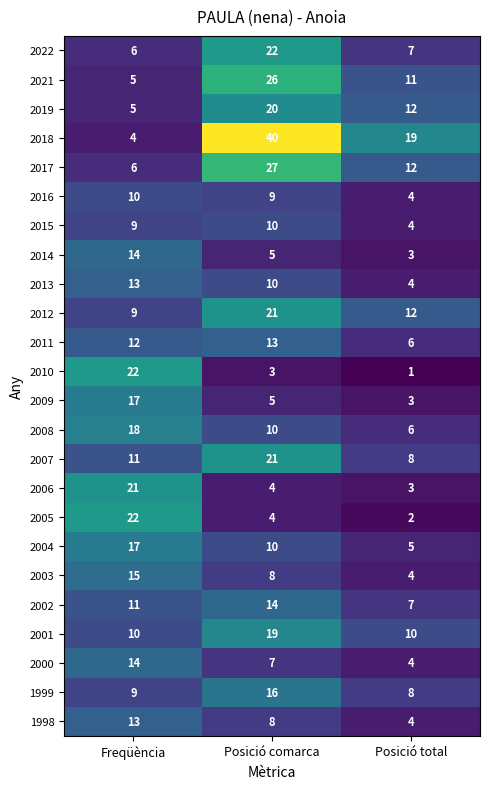

What is the difference between the second highest and minimum values in the 2021 series?

6